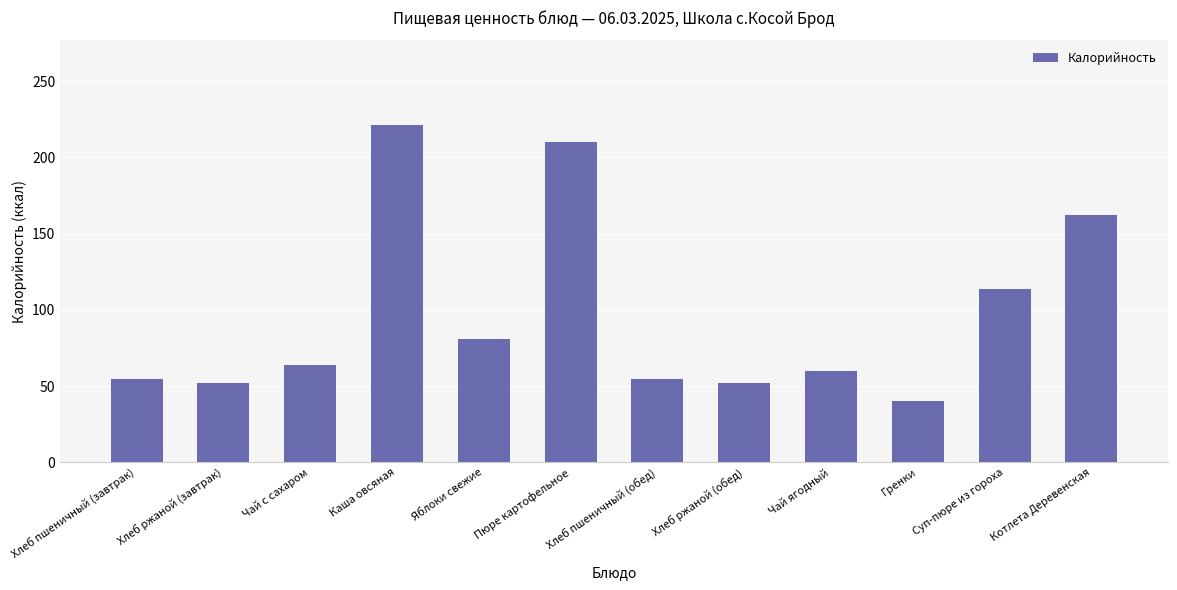

True or false: the data shows 221.4 at Каша овсяная.

True